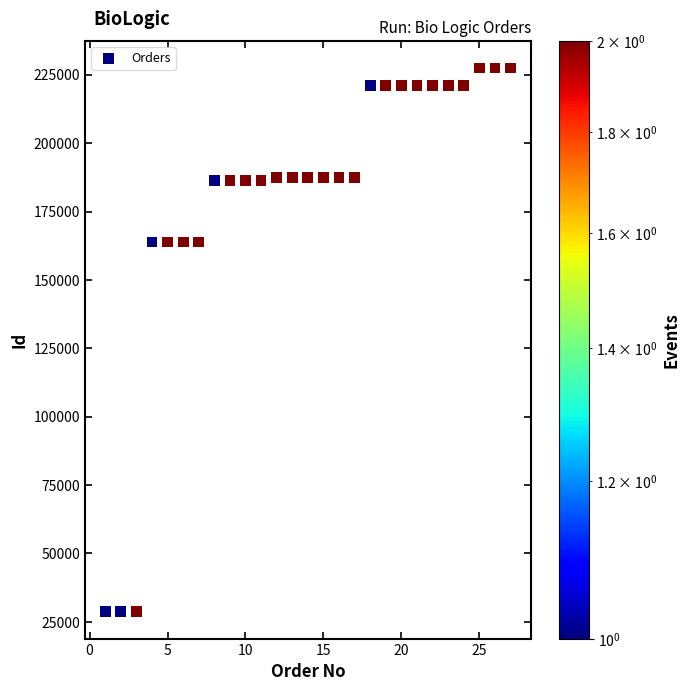

What is the range of X values (max minus min)?

26